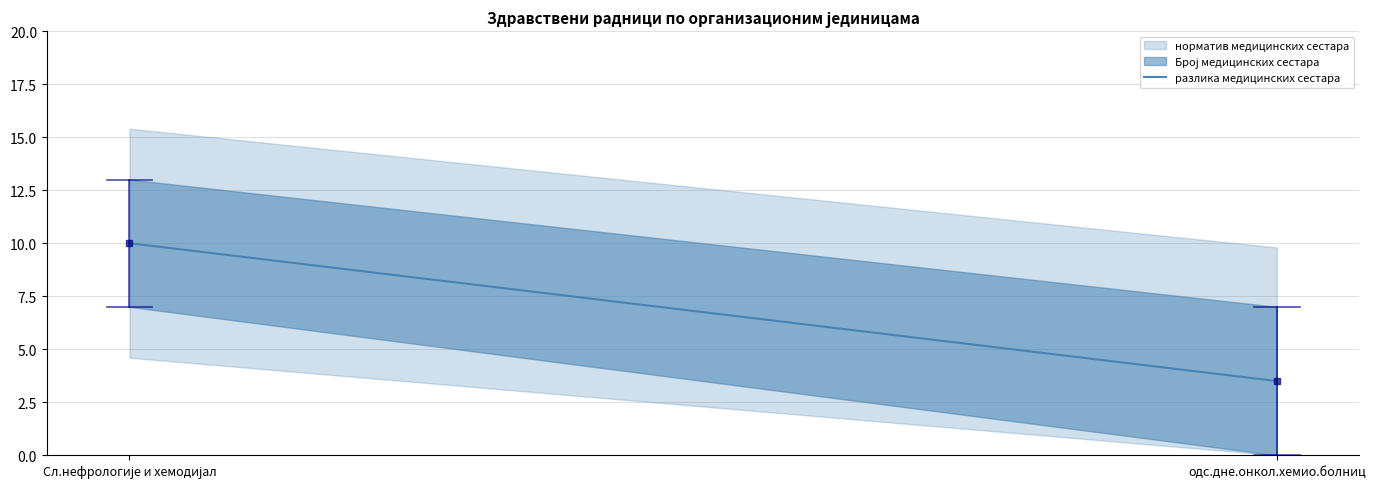

What position from the right is Сл.нефрологије и хемодијал?

2